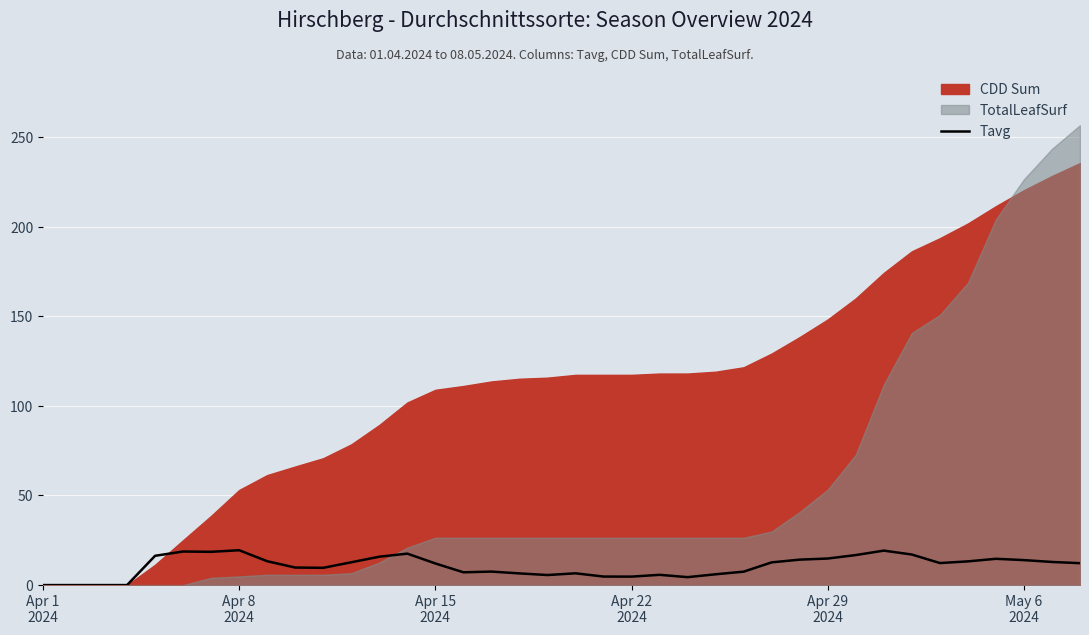

What is the maximum value for Tavg?

19.4